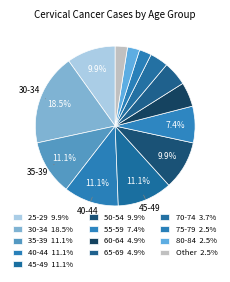

Count the number of slices in the pie.

13